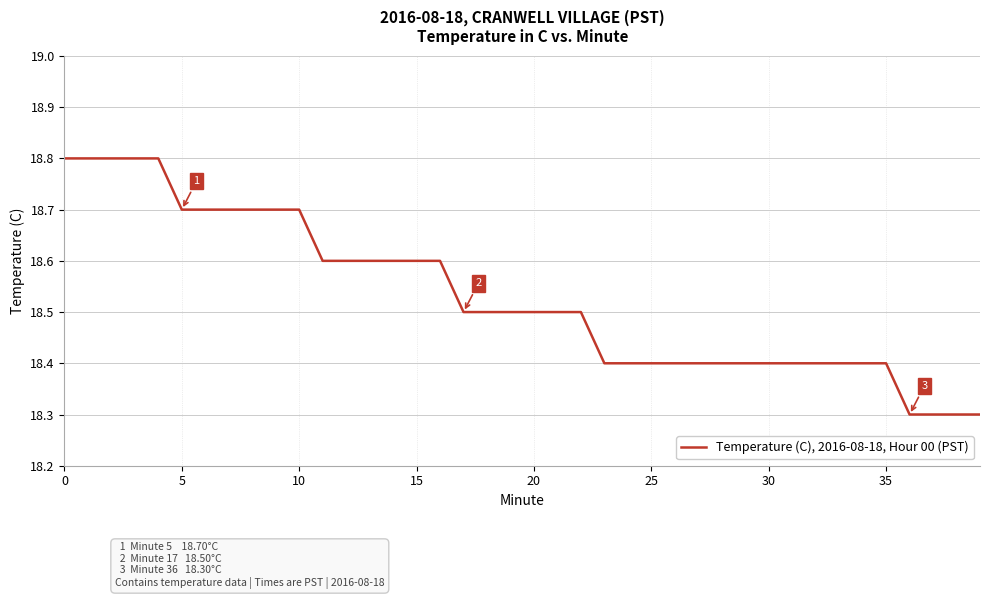

What is the smallest value displayed?

18.3